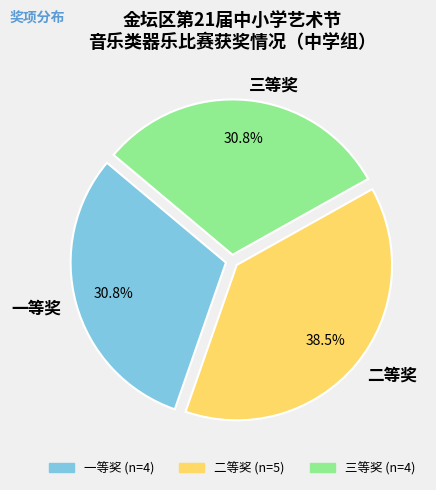

Is 一等奖 the majority of the pie?

No